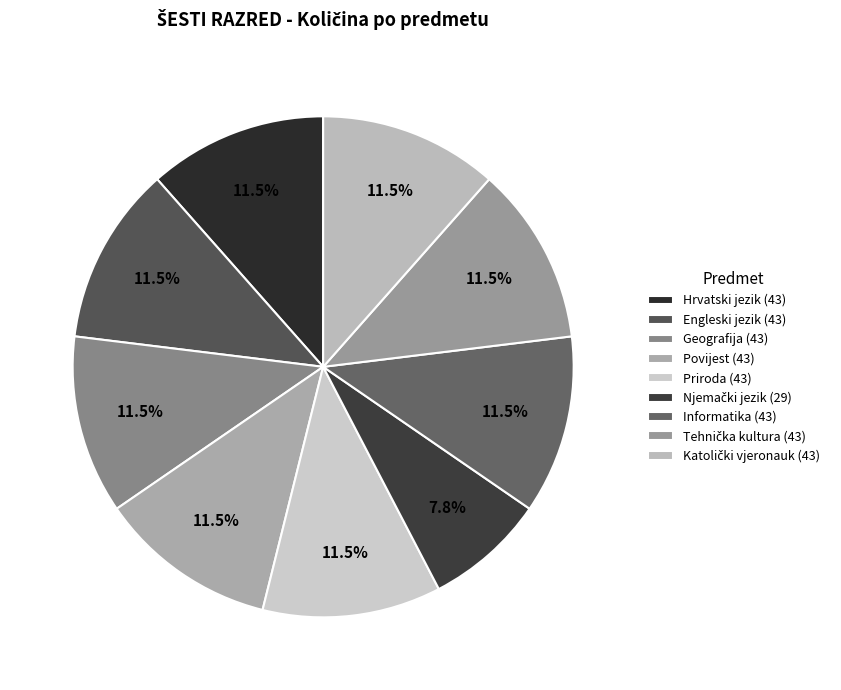

How many slices are in this pie chart?

9